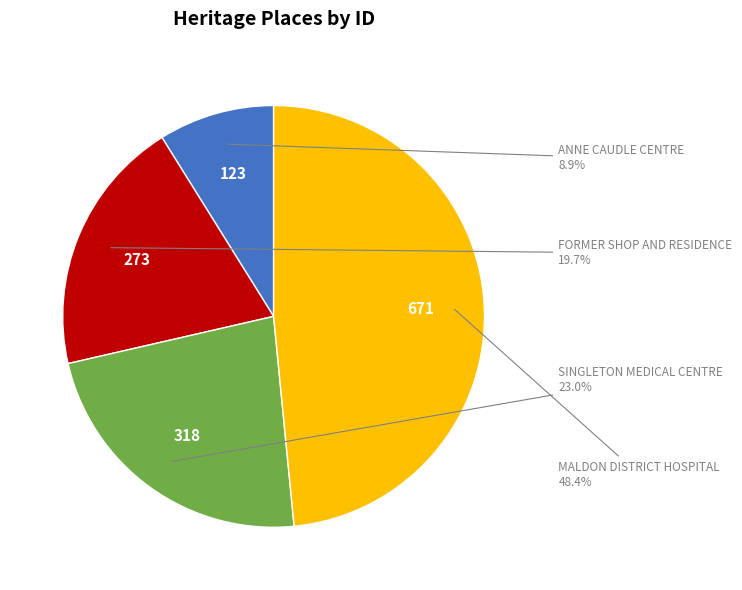

Which category has the biggest portion of the pie?

MALDON DISTRICT HOSPITAL